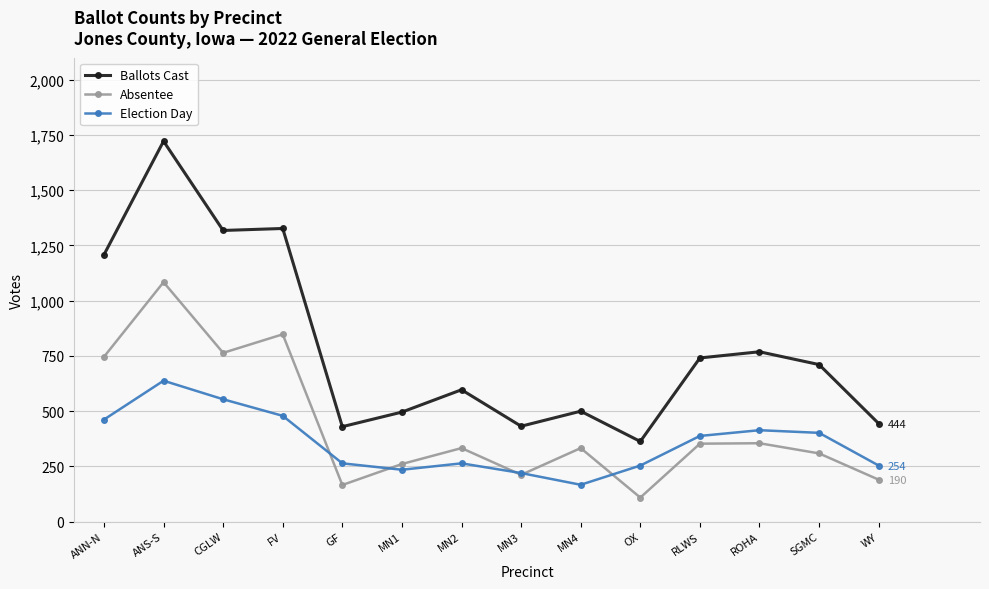

What is the label of the 11th point from the right?

FV